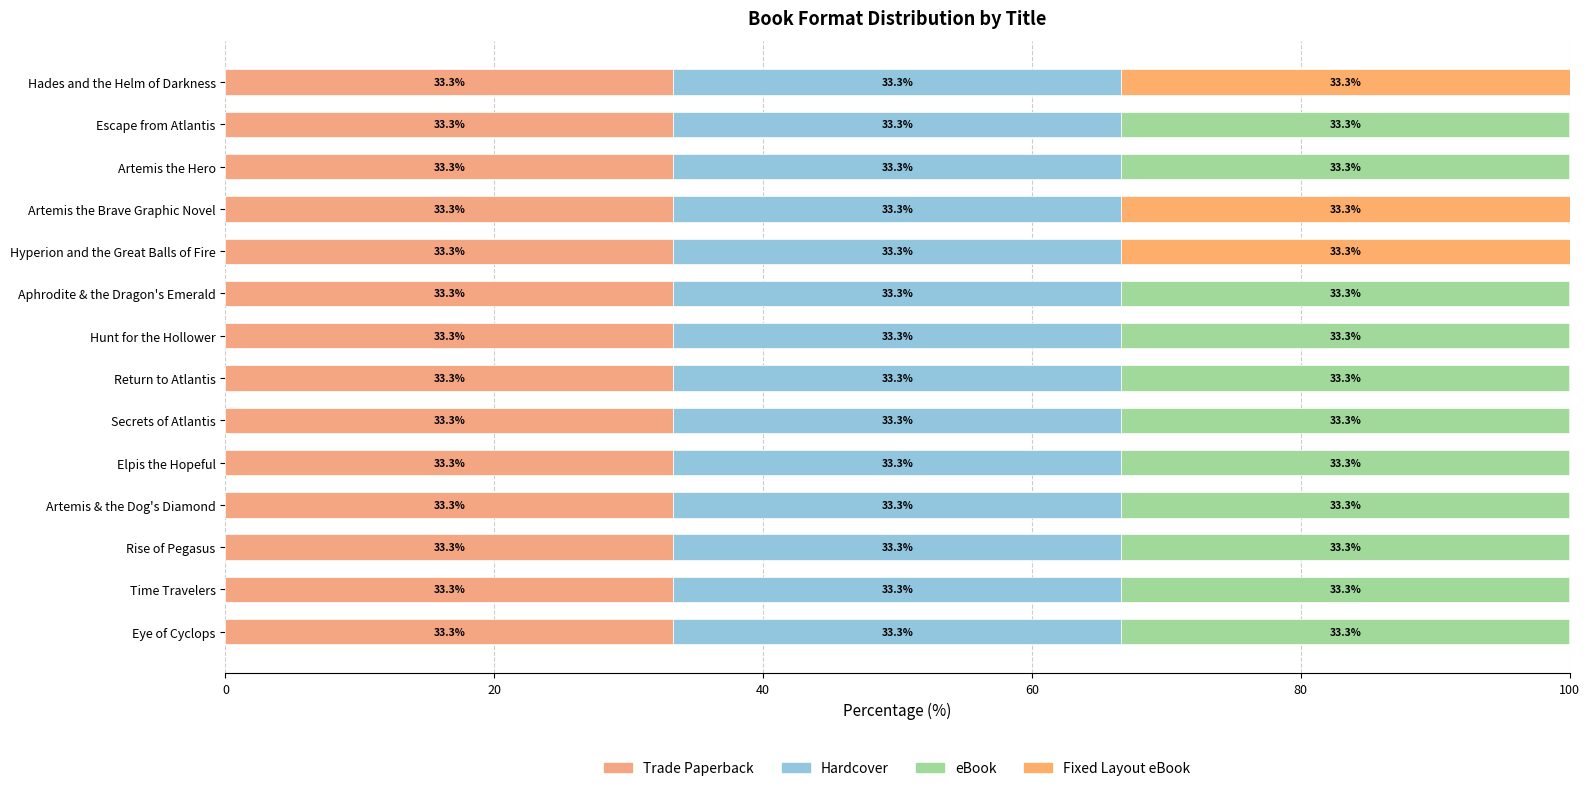

How many data points does each series have?

14